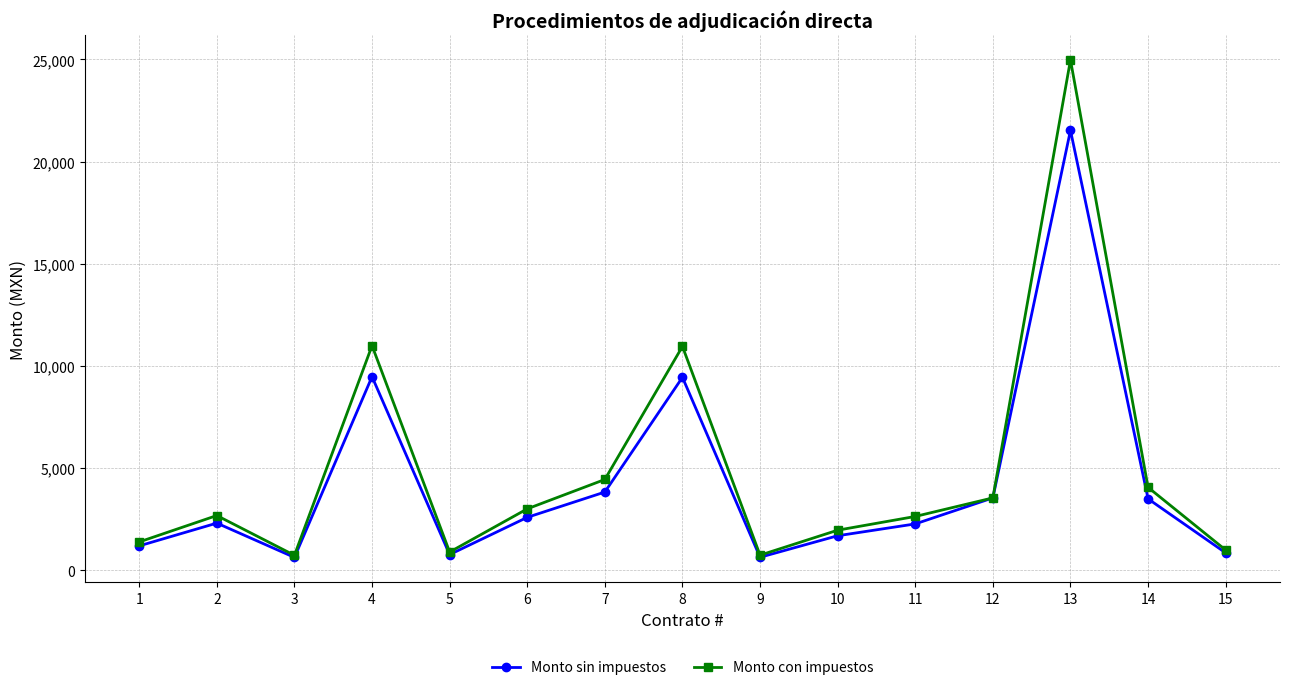

Where is the first local maximum for Monto con impuestos?

2